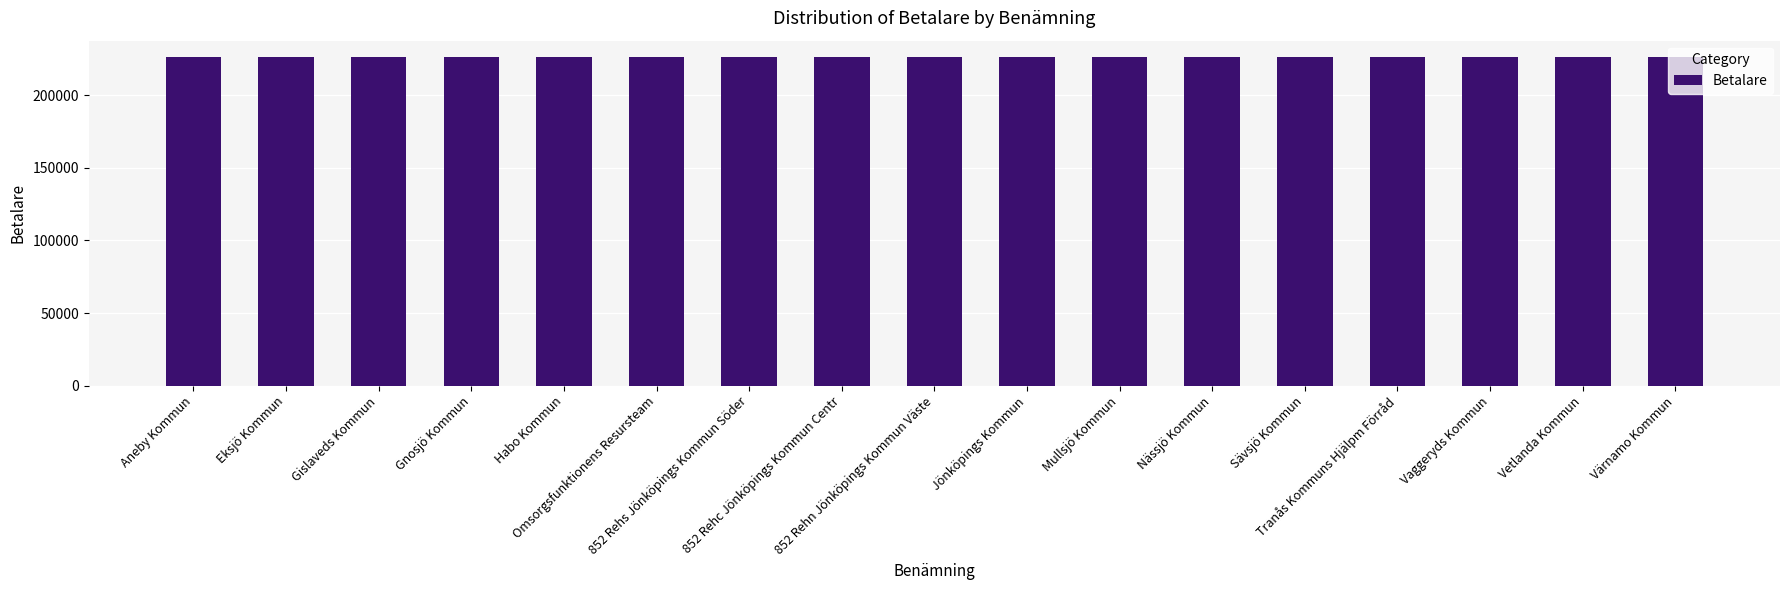

How many bars are there in total?

17